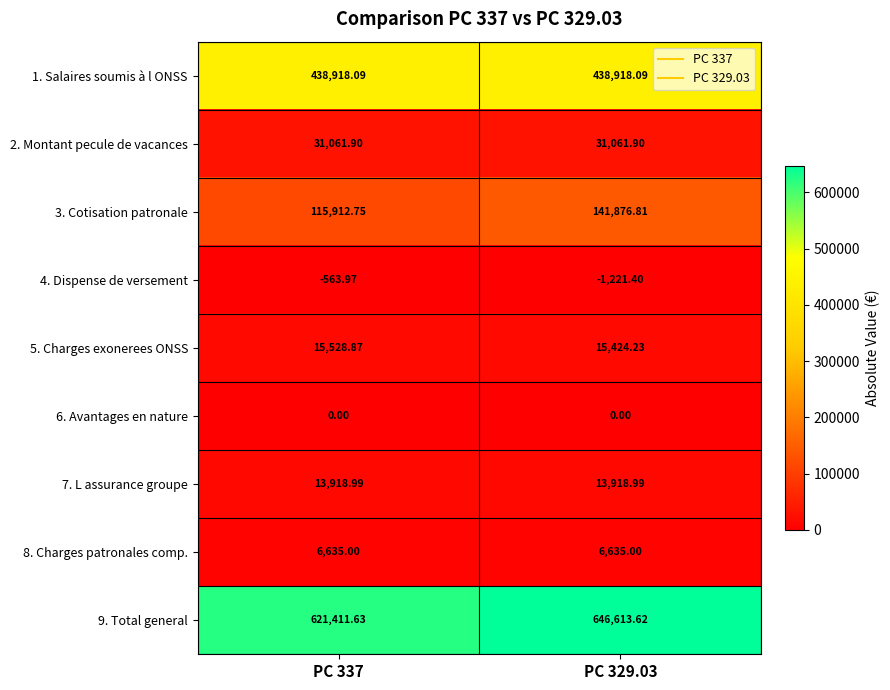

Is the value of 5. Charges exonerees ONSS at PC 337 greater than the value of 1. Salaires soumis à l ONSS at PC 337?

No